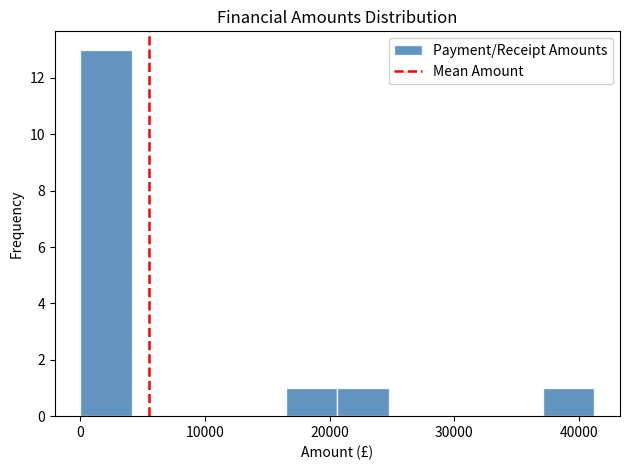

Which range on the x-axis has the tallest bar?

0 to 4000